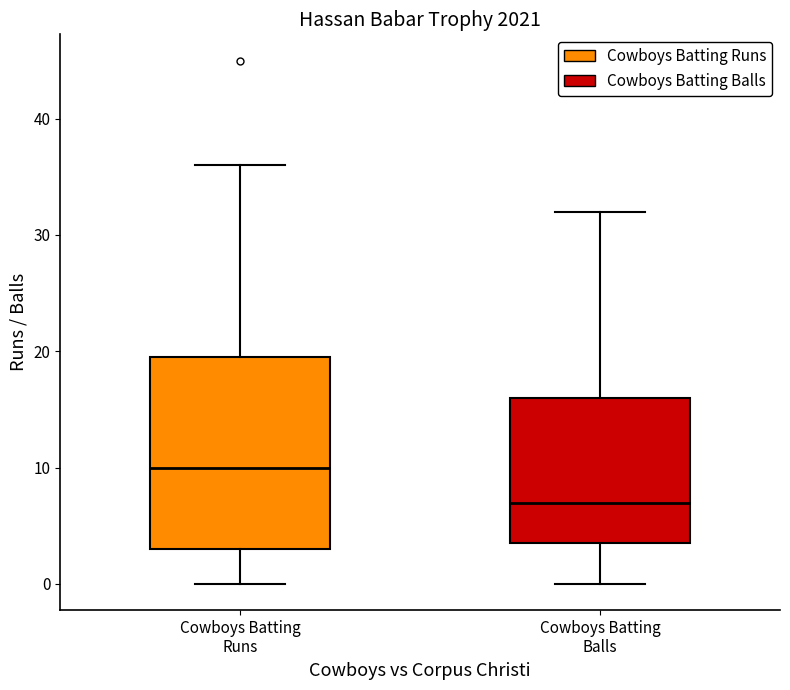

Where does the upper whisker of the box for Cowboys Batting Balls end on the y-axis? The values are not printed on the chart, so give them approximately, as read against the axis.

32